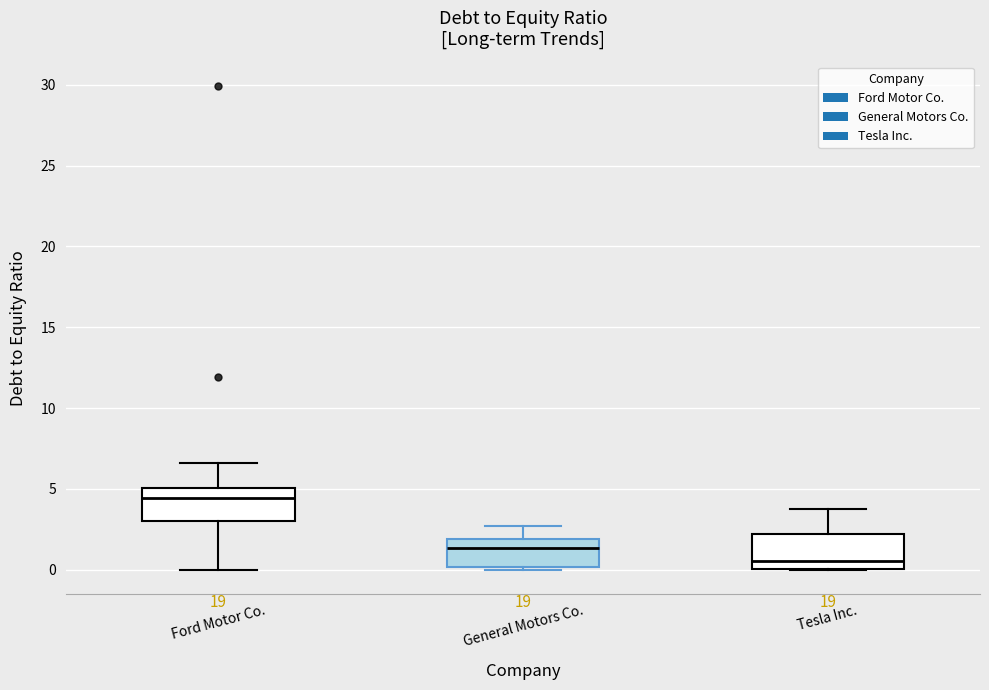

Which box has the lowest median line?

Tesla Inc.